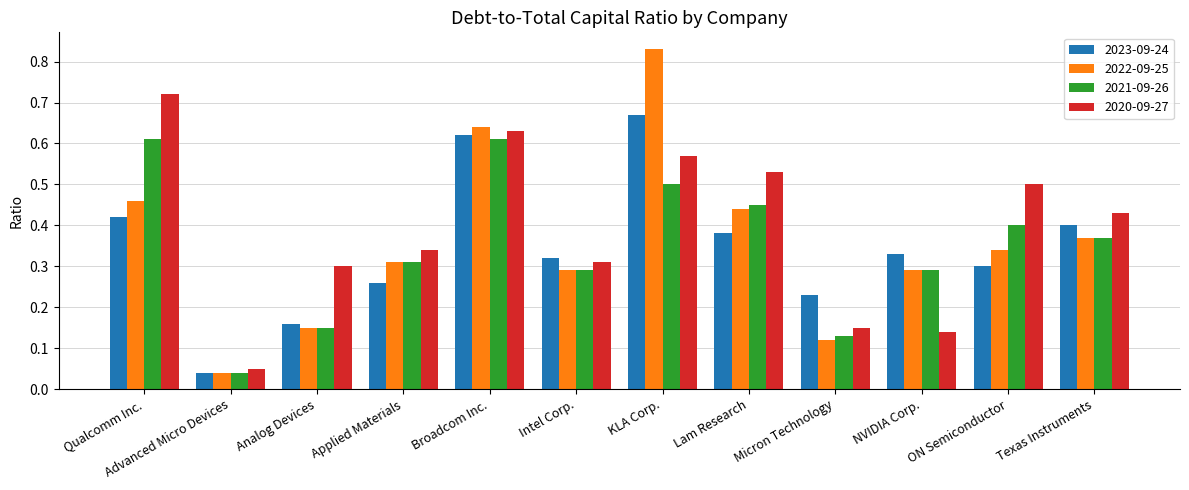

How many groups of bars are there?

12